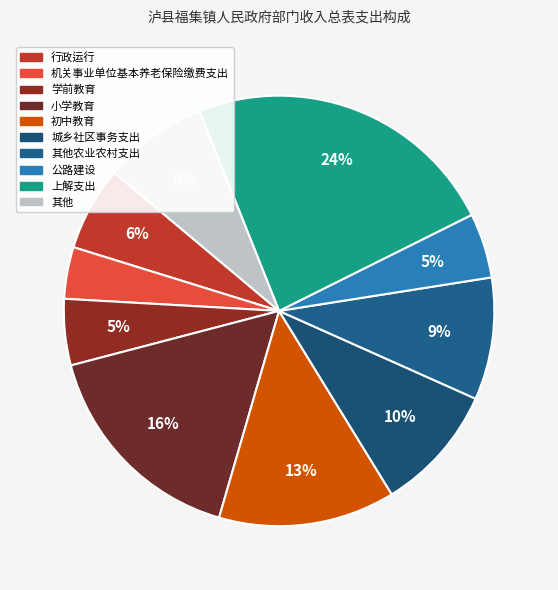

To the nearest percent, what is the difference between the largest and smallest slice percentages?

20%